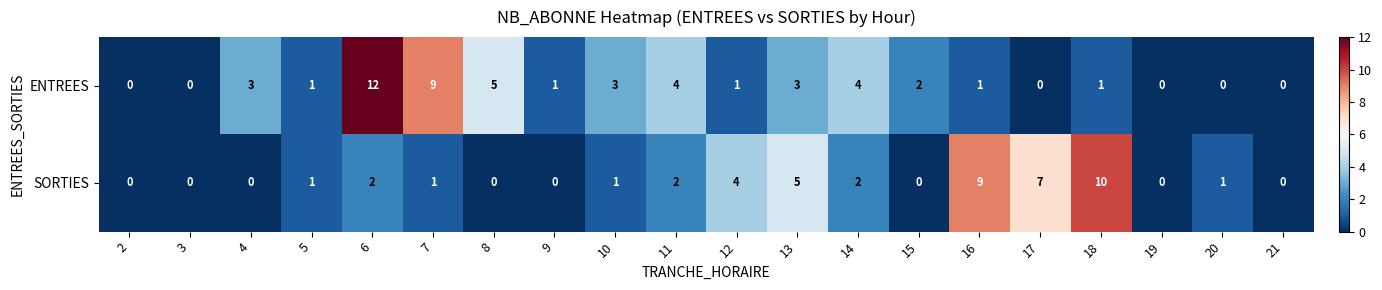

Count the number of data series in this chart.

2